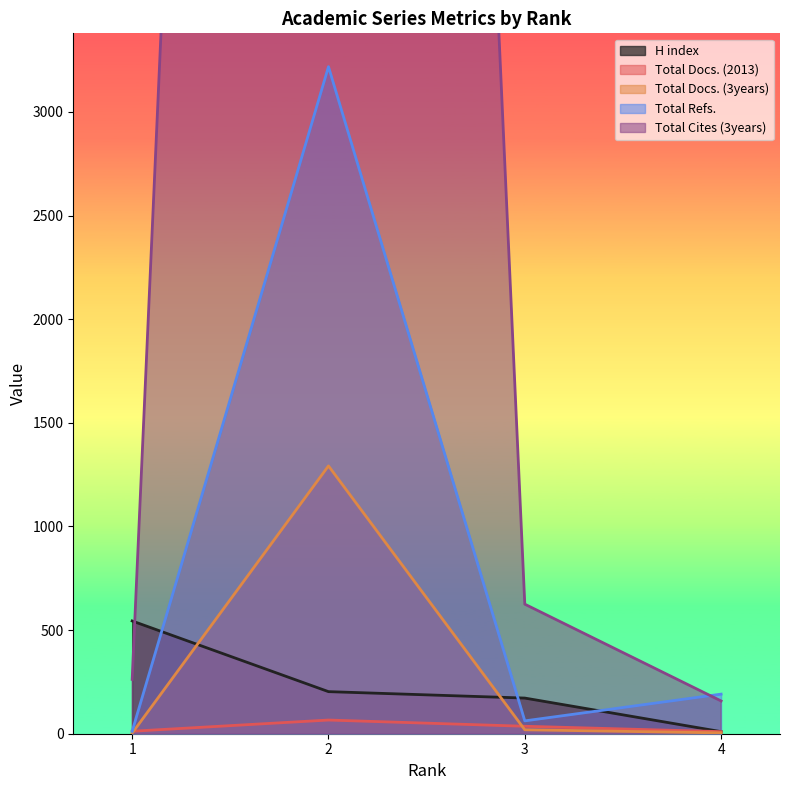

Count the number of data series in this chart.

5